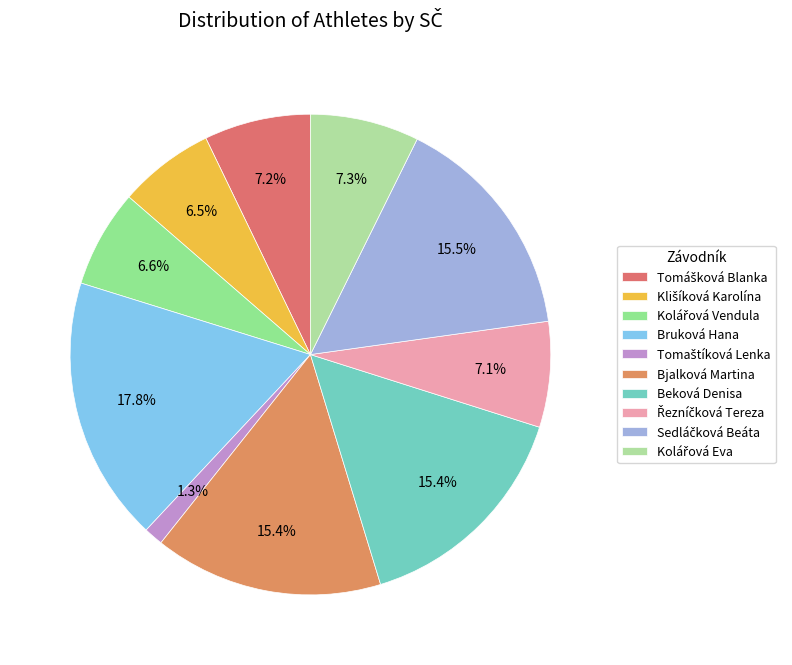

What is the change in value from Bruková Hana to Řezníčková Tereza?

-181.0